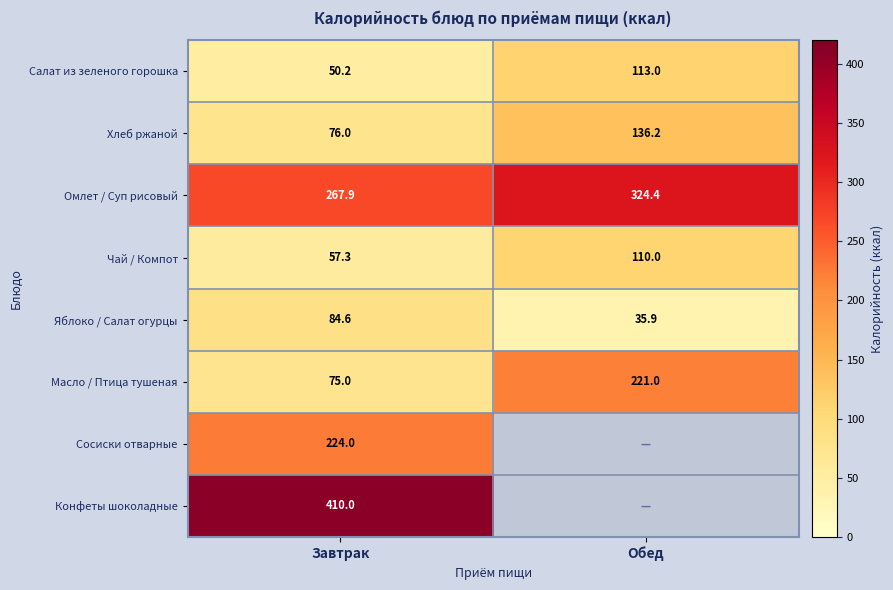

What is the lowest value of the Яблоко / Салат огурцы series?

35.9